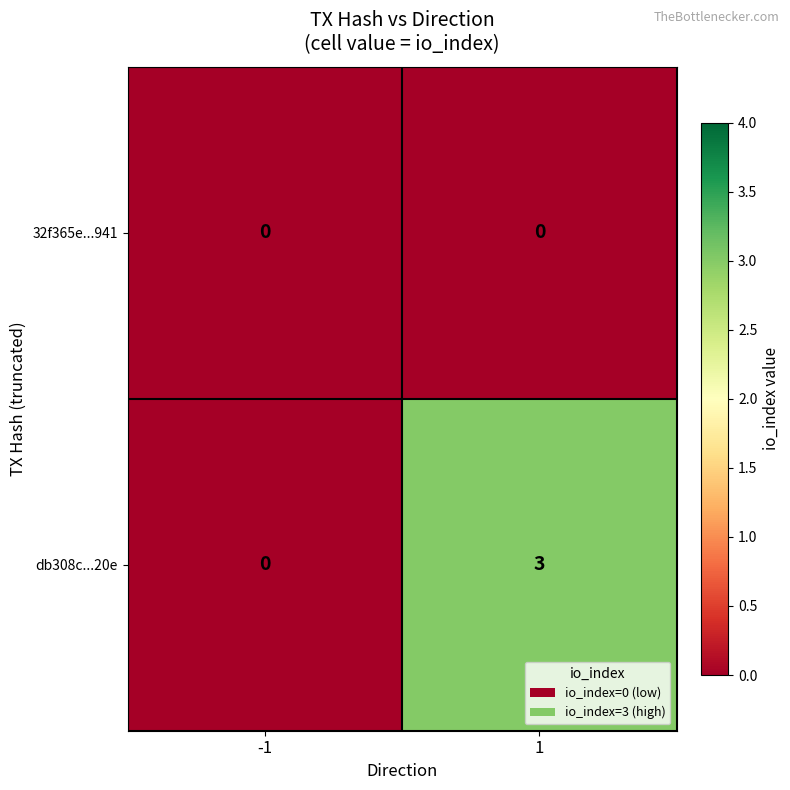

Between -1 and 1, which series saw the biggest shift?

db308c...20e